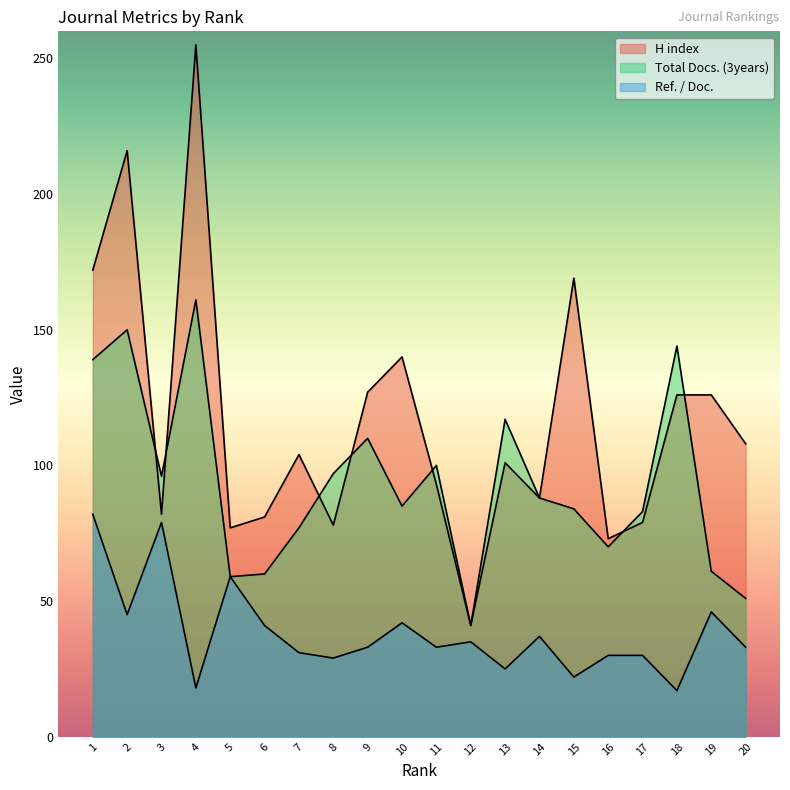

How many times do Total Docs. (3years) and H index cross each other?

7